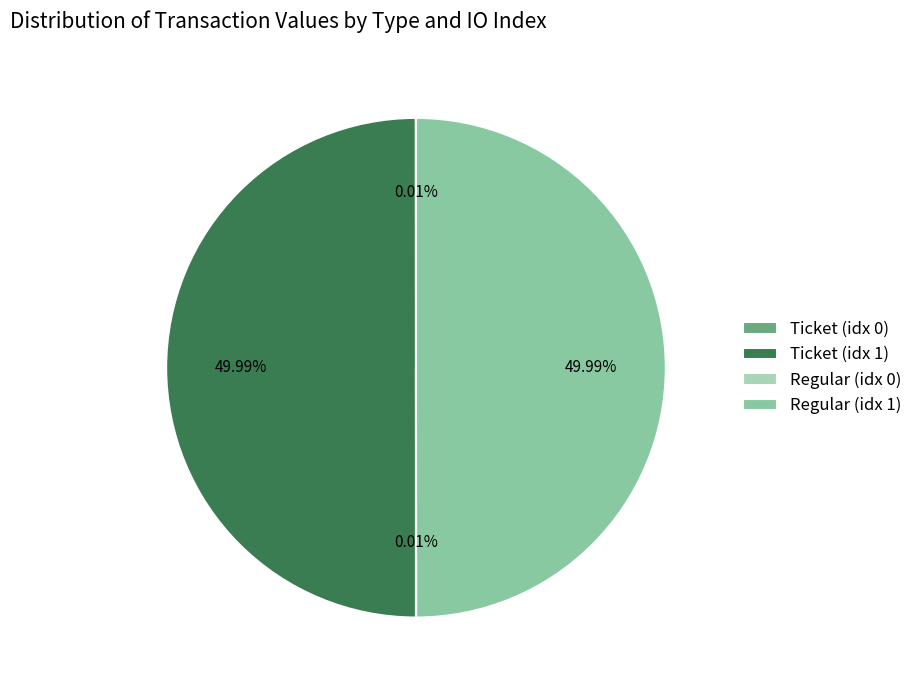

What is the smallest slice in the pie chart?

Ticket (io_index=0)